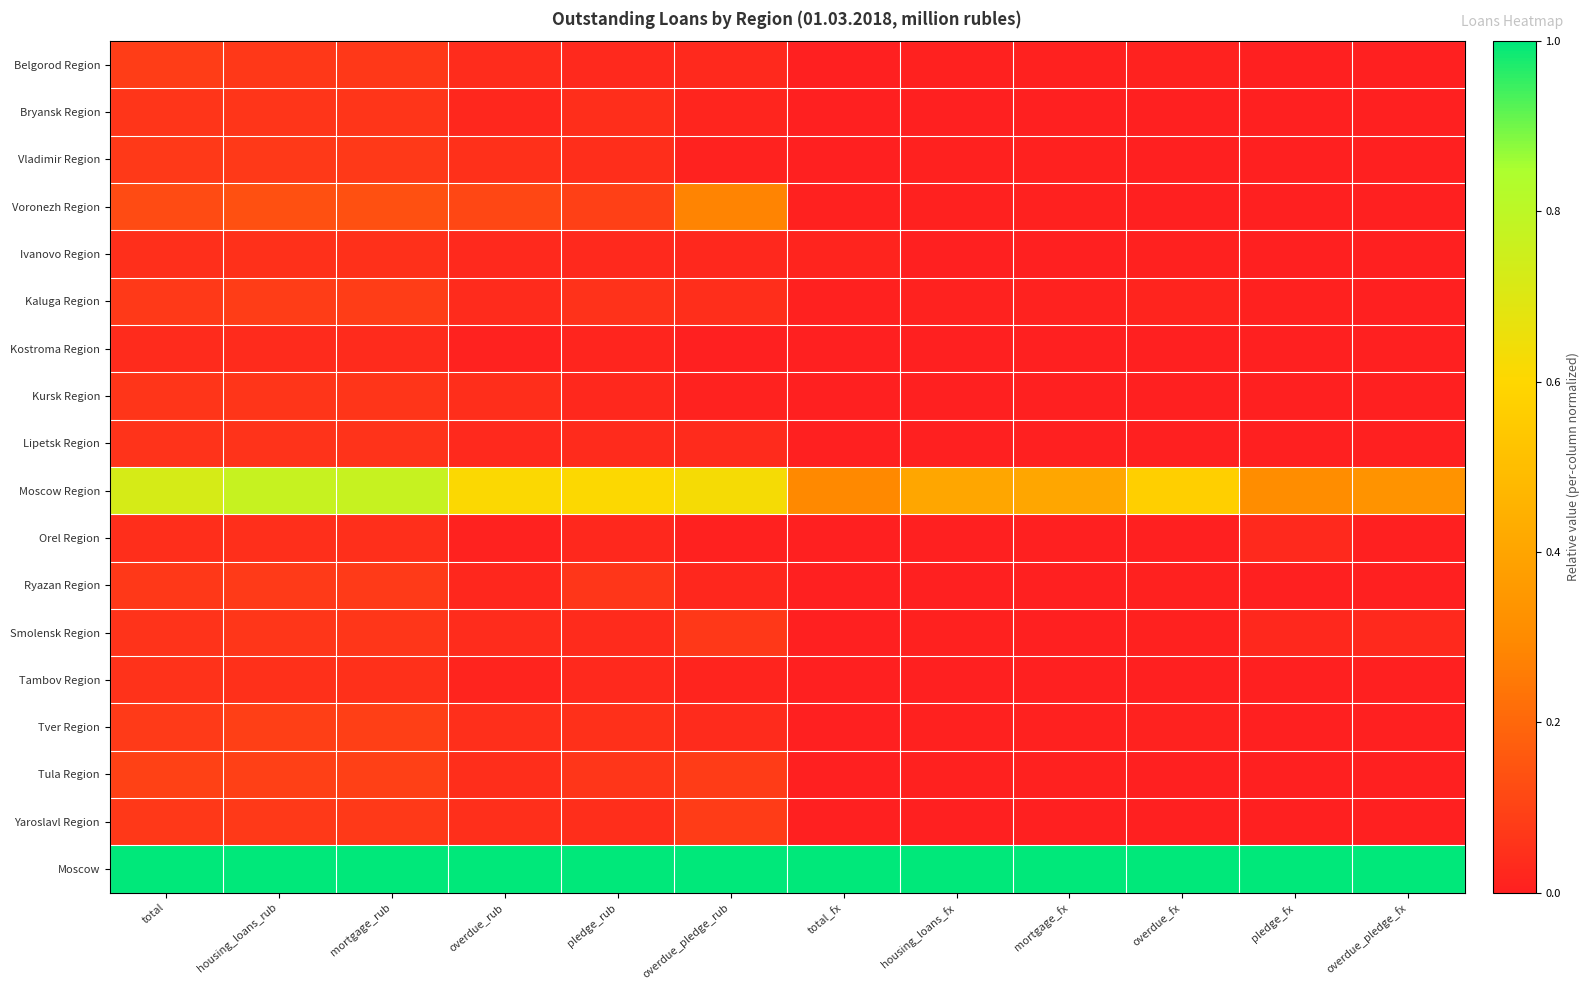

At how many categories does at least one series exceed 0?

12